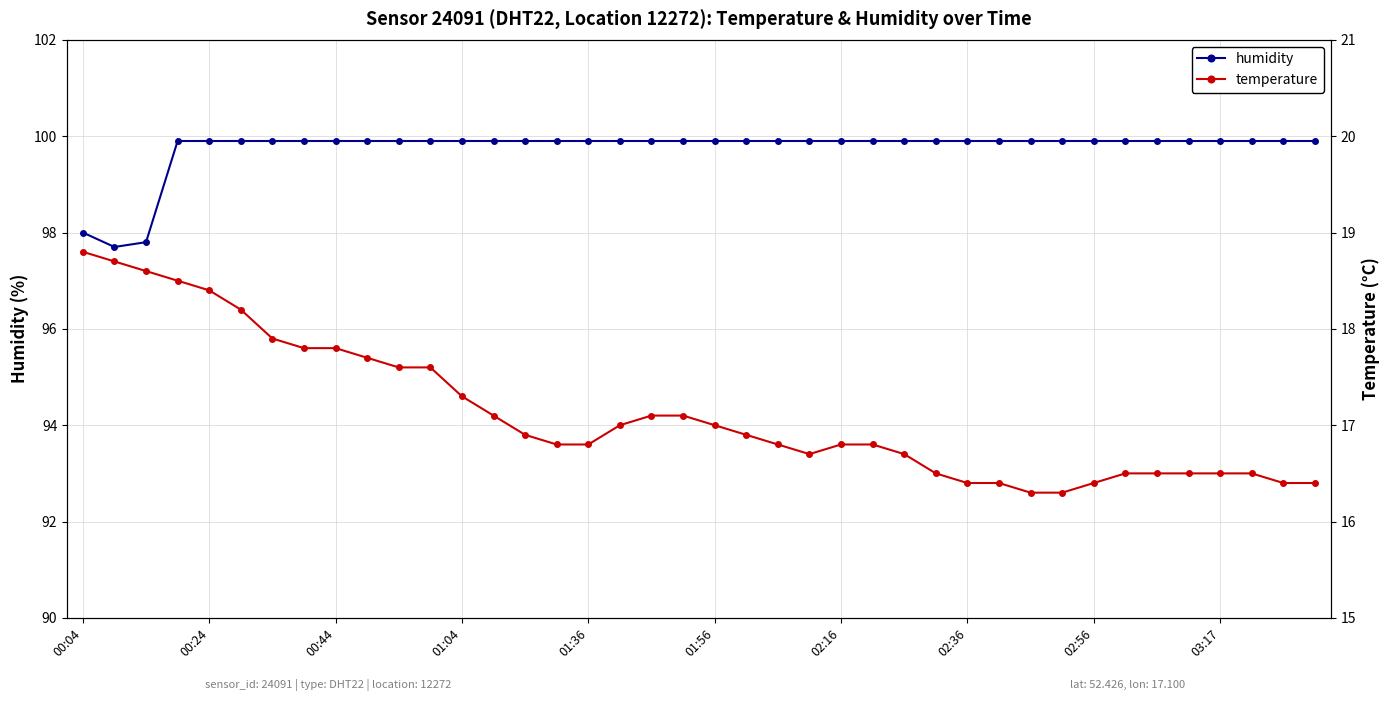

What is the highest value of the humidity series?

99.9